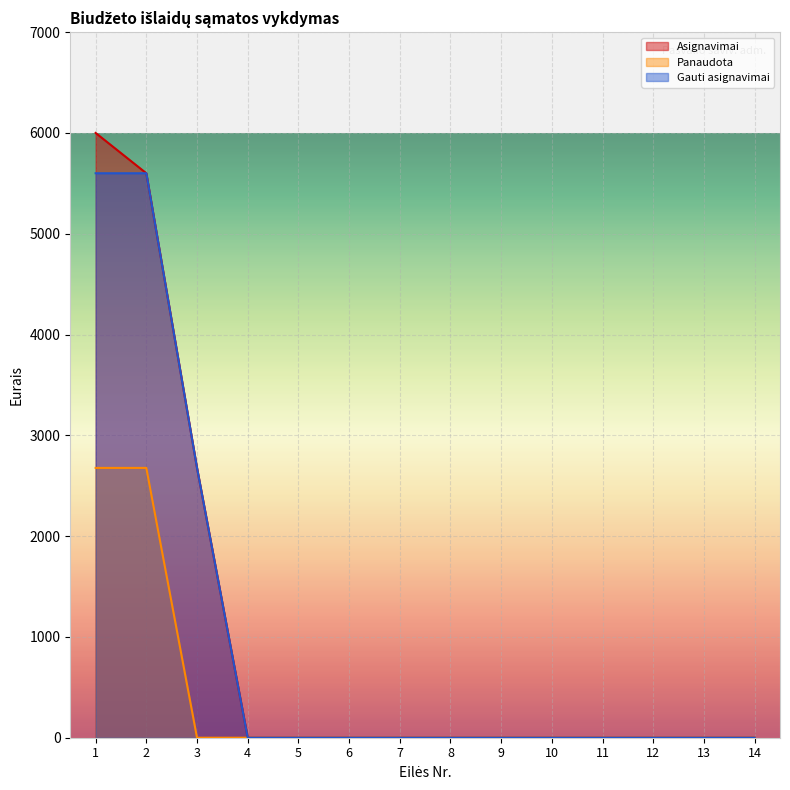

The value of Asignavimai at 7 is 3038.8. True or false?

False